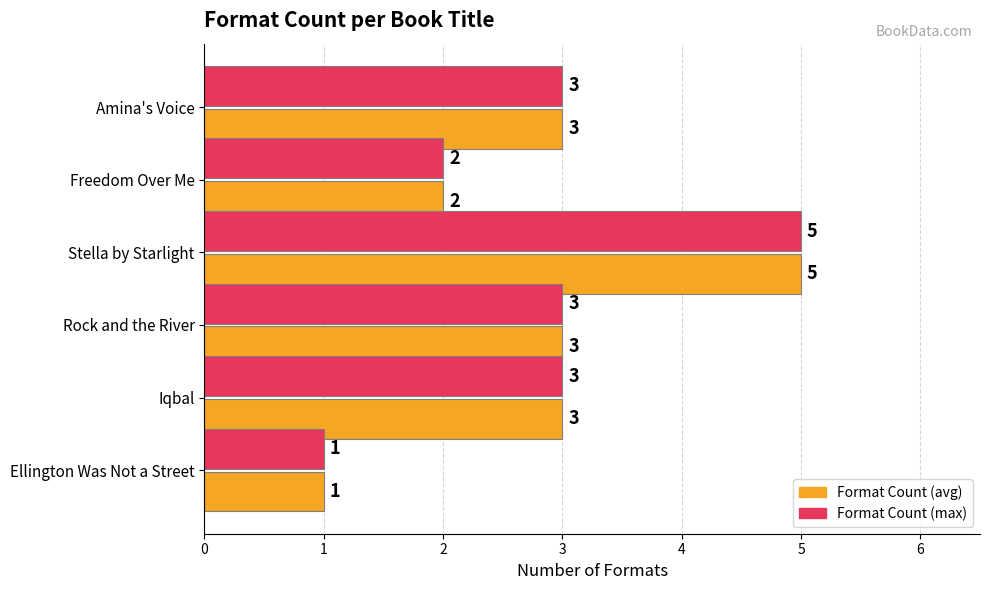

What are all the series names shown in the legend?

Format Count (avg), Format Count (max)